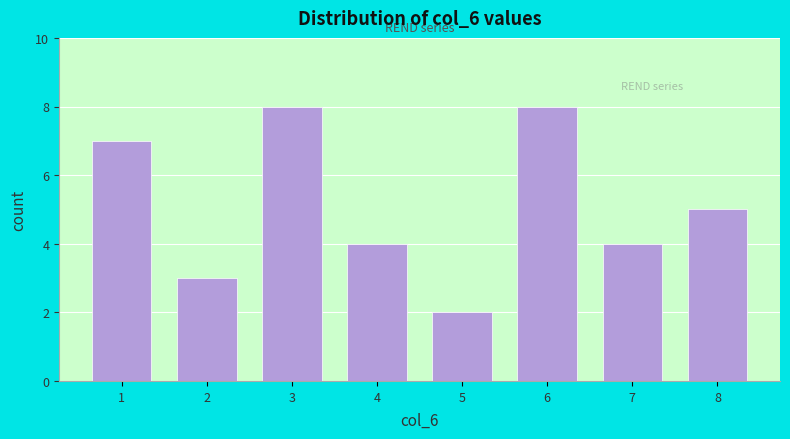

Reading left to right, list all the values displayed in this chart.

1=7	2=3	3=8	4=4	5=2	6=8	7=4	8=5